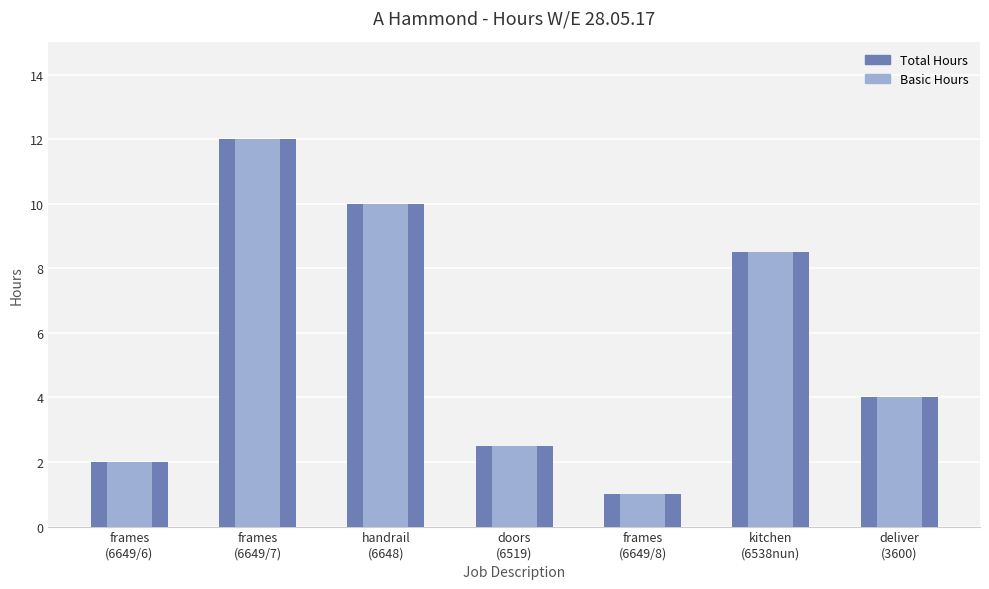

What is the total value across all series at frames
(6649/7)?

24.0